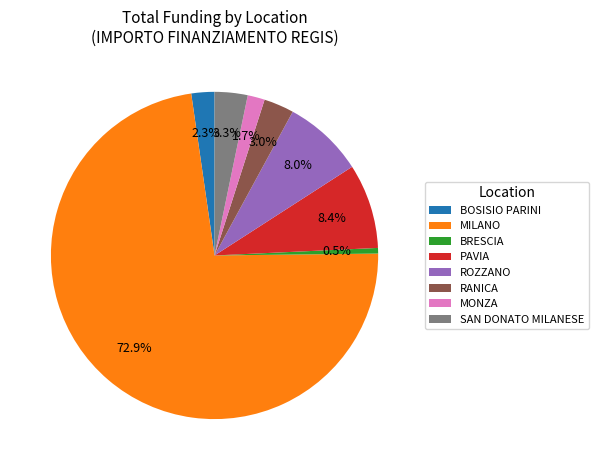

The SAN DONATO MILANESE slice represents 3% of the pie. True or false?

True